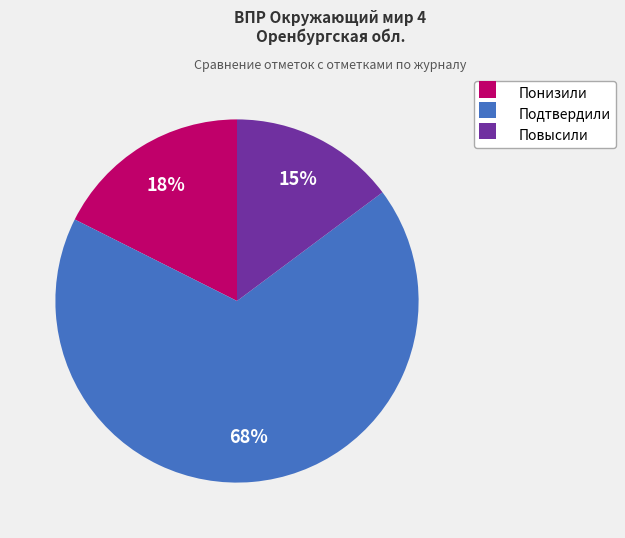

Do Повысили and Подтвердили together represent more than half of the pie?

Yes